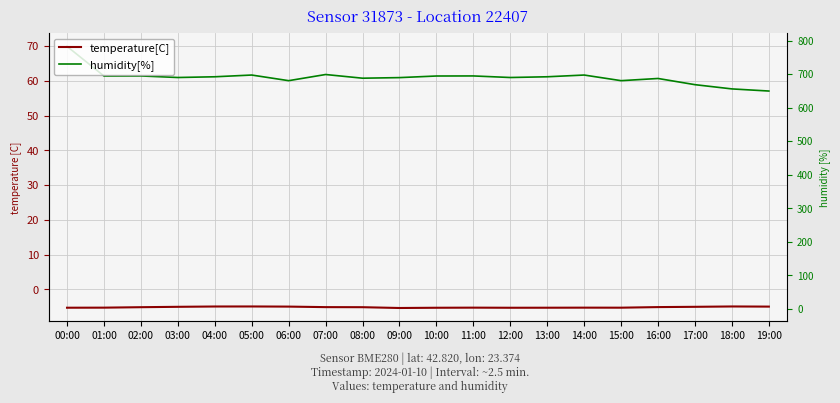

Reading left to right, list all the values displayed in this chart.

temperature[C]: 00:00=-5.2	01:00=-5.2	02:00=-5.1	03:00=-5.0	04:00=-4.9	05:00=-4.9	06:00=-4.9	07:00=-5.1	08:00=-5.1	09:00=-5.3	10:00=-5.3	11:00=-5.2	12:00=-5.3	13:00=-5.2	14:00=-5.2	15:00=-5.2	16:00=-5.1	17:00=-5.0	18:00=-4.9	19:00=-4.9
humidity[%]: 00:00=69.9	01:00=61.4	02:00=61.4	03:00=61.0	04:00=61.2	05:00=61.7	06:00=60.0	07:00=61.8	08:00=60.8	09:00=60.9	10:00=61.4	11:00=61.4	12:00=61.0	13:00=61.2	14:00=61.7	15:00=60.0	16:00=60.7	17:00=58.9	18:00=57.7	19:00=57.1